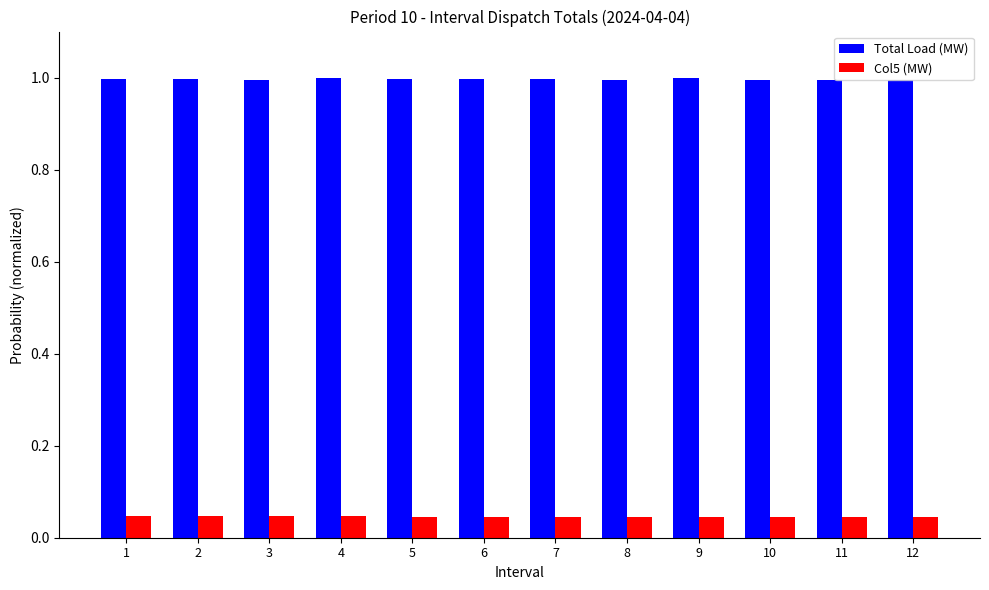

True or false: Col5 (MW) has a value of 0.1 at 4.

False